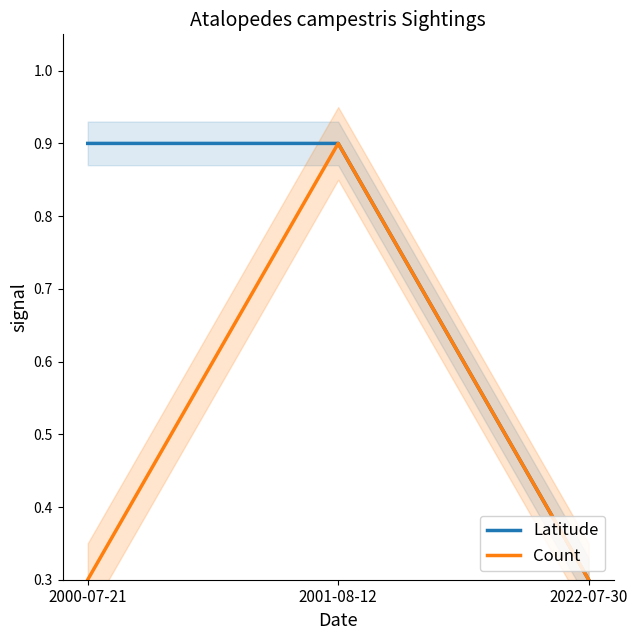

Reading left to right, what are all the values shown in this chart?

Latitude: 2000-07-21=0.9	2001-08-12=0.9	2022-07-30=0.3
Count: 2000-07-21=0.3	2001-08-12=0.9	2022-07-30=0.3